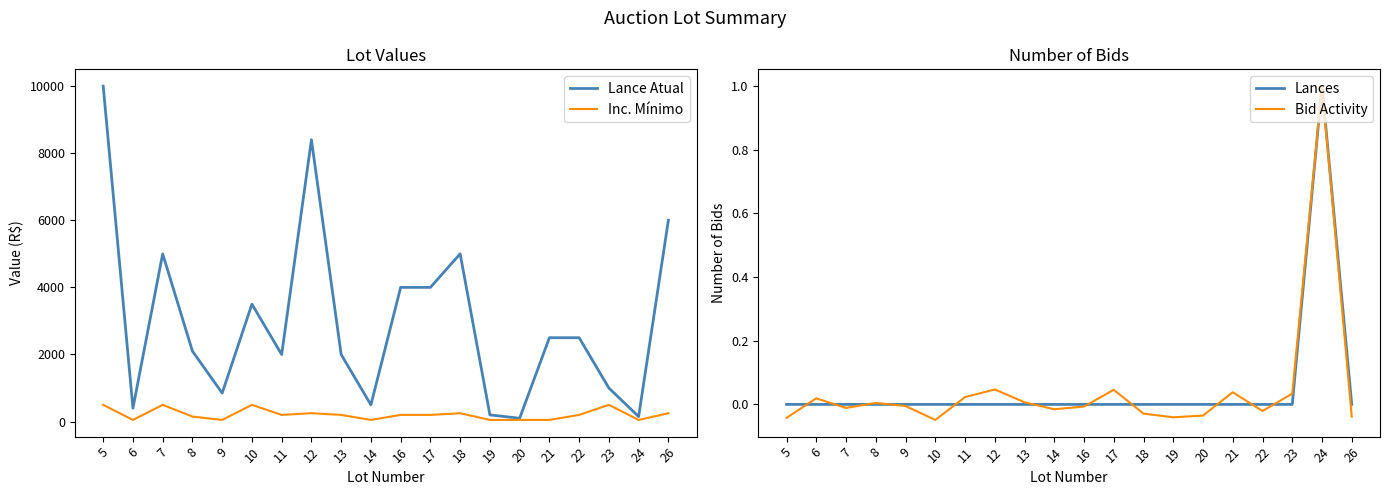

At how many categories does at least one series exceed 5759?

3